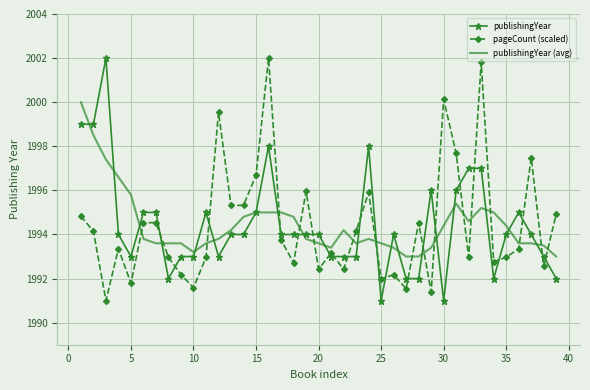

After their last crossing, which series has the higher values: pageCount (scaled) or publishingYear?

pageCount (scaled)